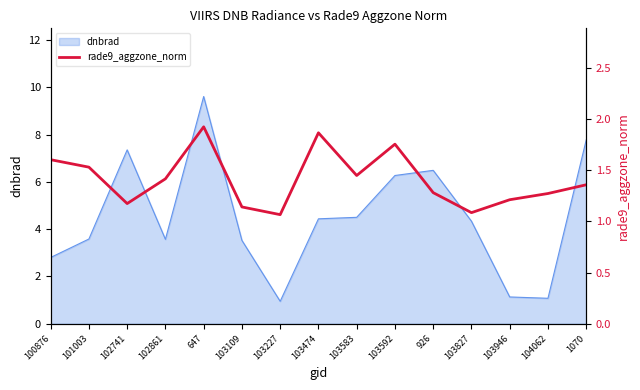

What is the label of the 10th point from the right?

103109